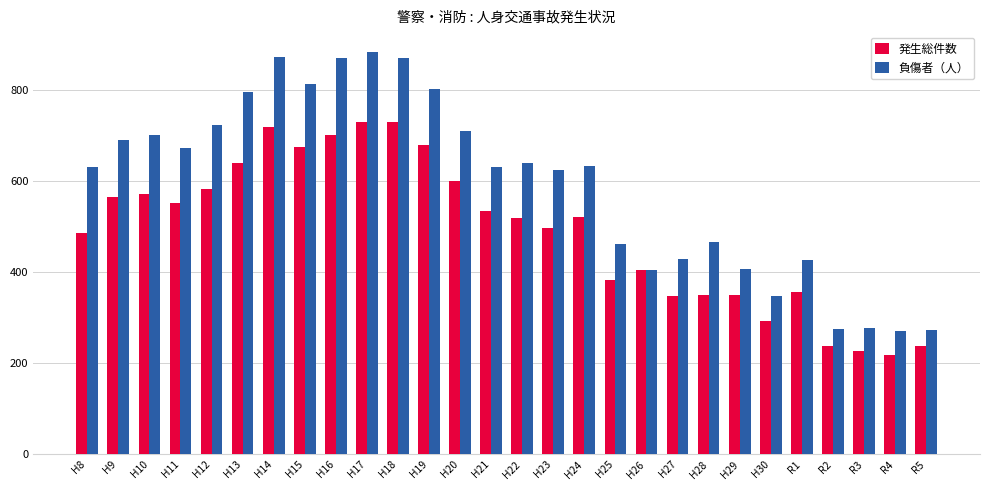

Which series has the widest spread of values?

負傷者（人）